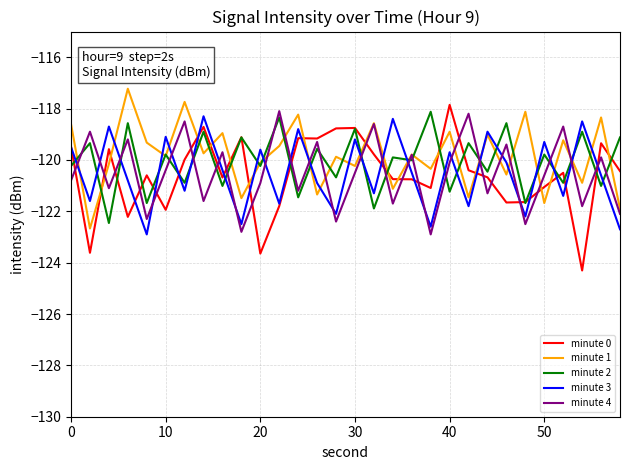

What is the maximum value shown in the chart?

-117.2